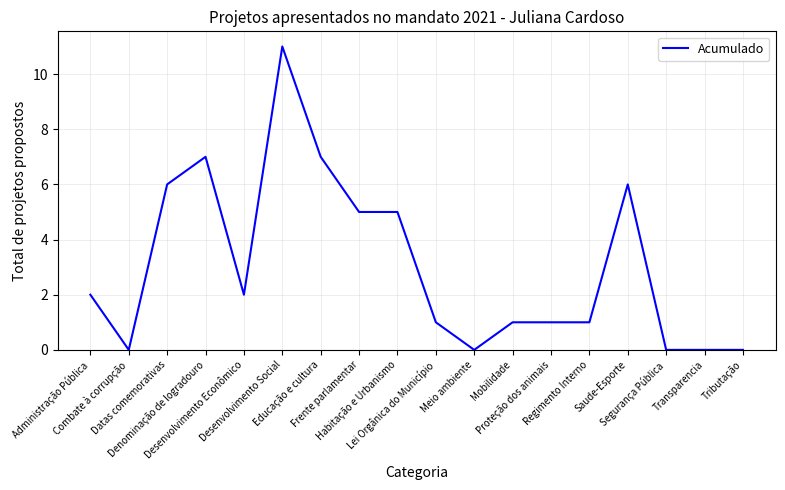

What position from the right is Lei Orgânica do Município?

9